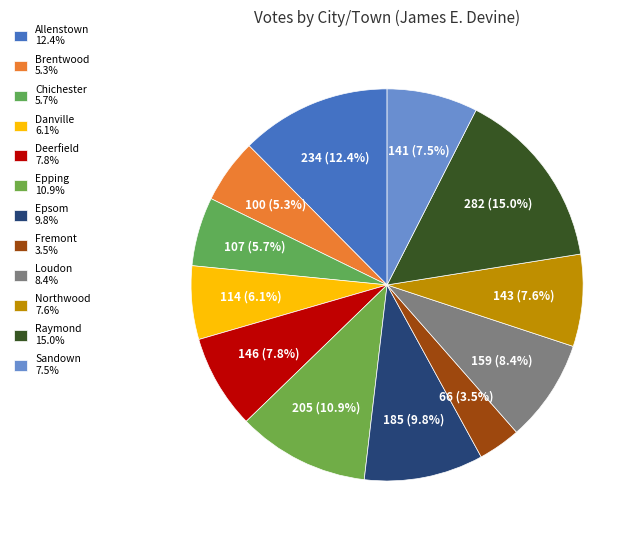

How many segments does this pie chart have?

12